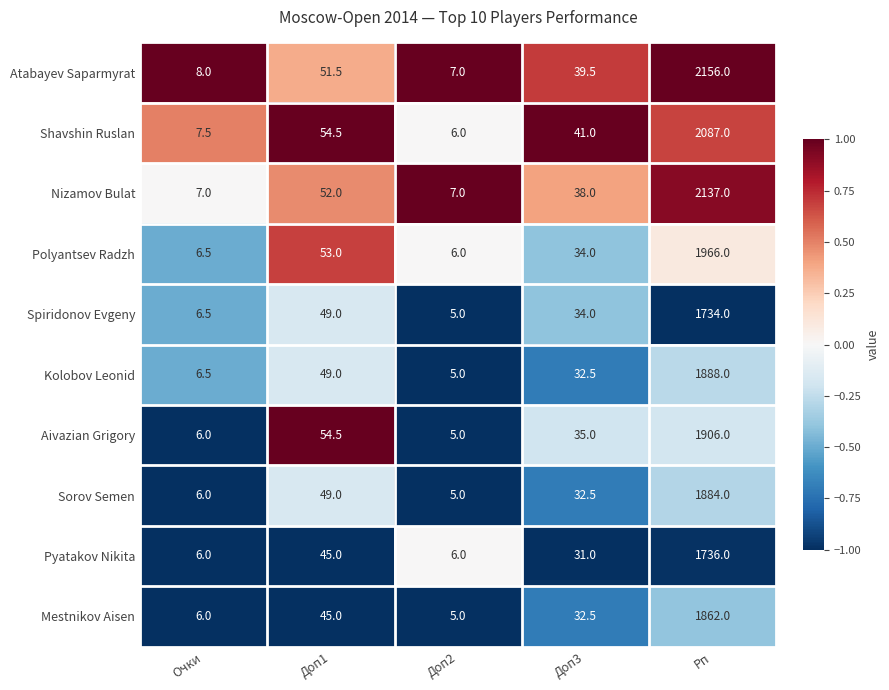

What is the maximum value shown in the chart?

2156.0